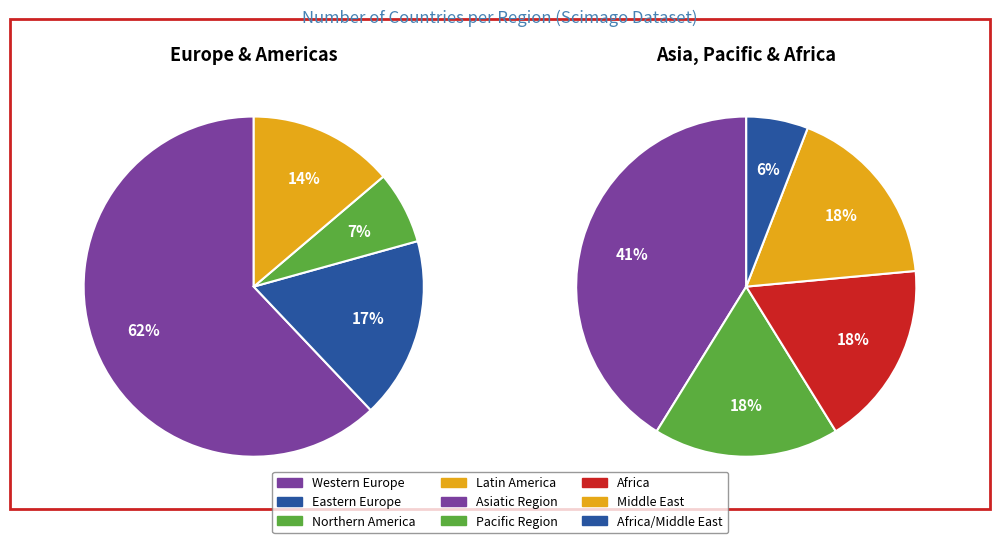

Which has a higher value, Middle East or Asiatic Region?

Asiatic Region